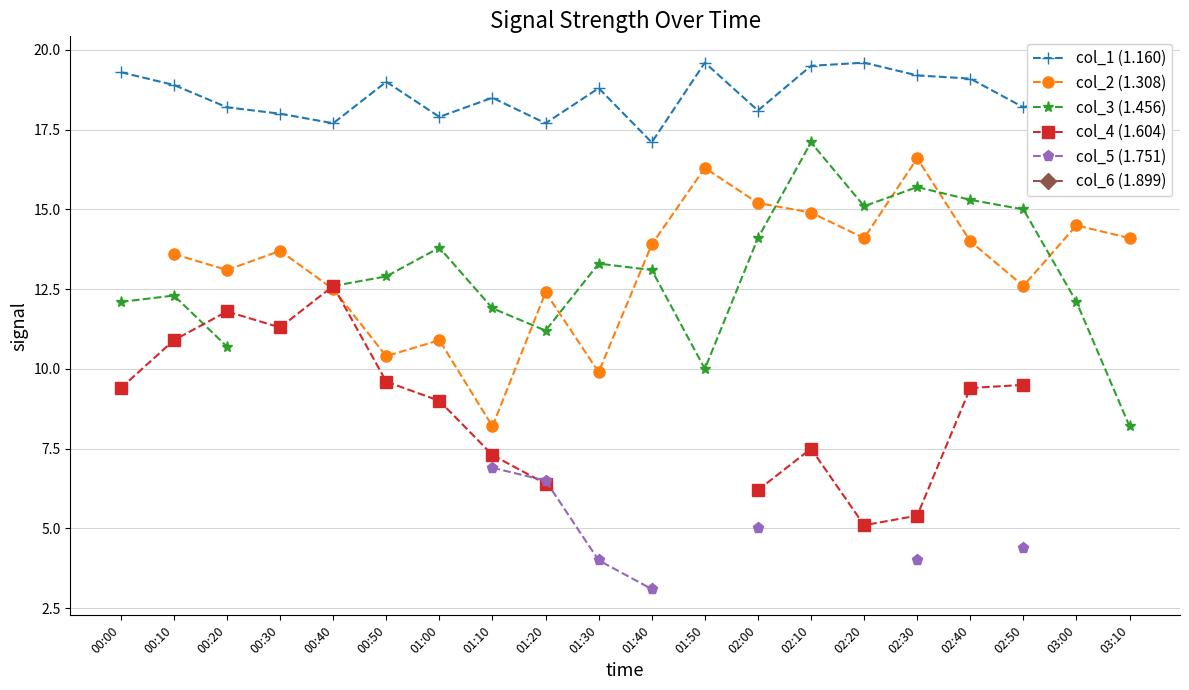

Which series has the largest range (max minus min)?

col_3 (1.456)